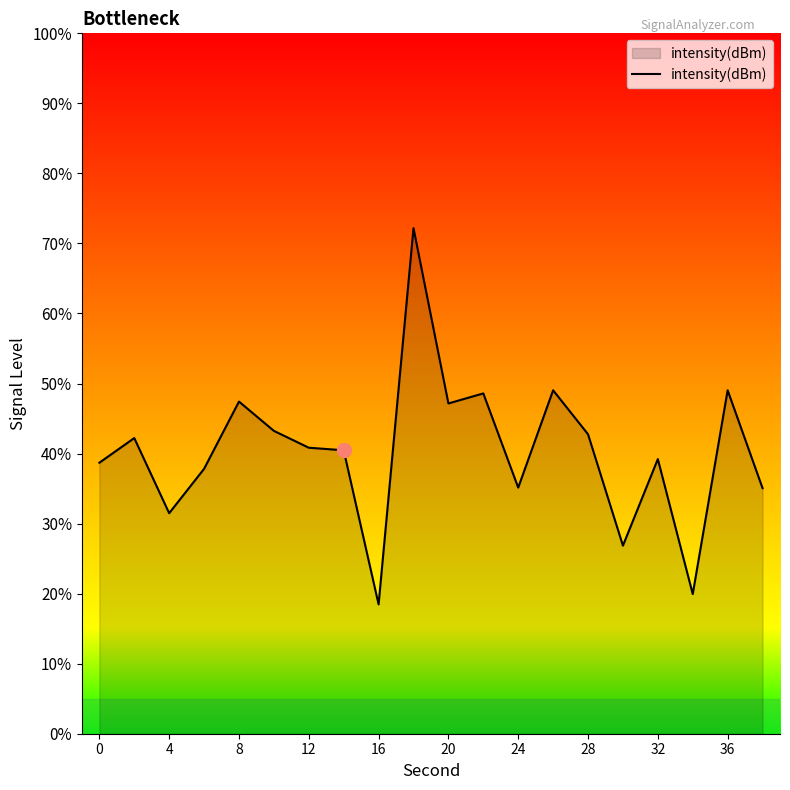

Which has a higher value, 0 or 20?

20